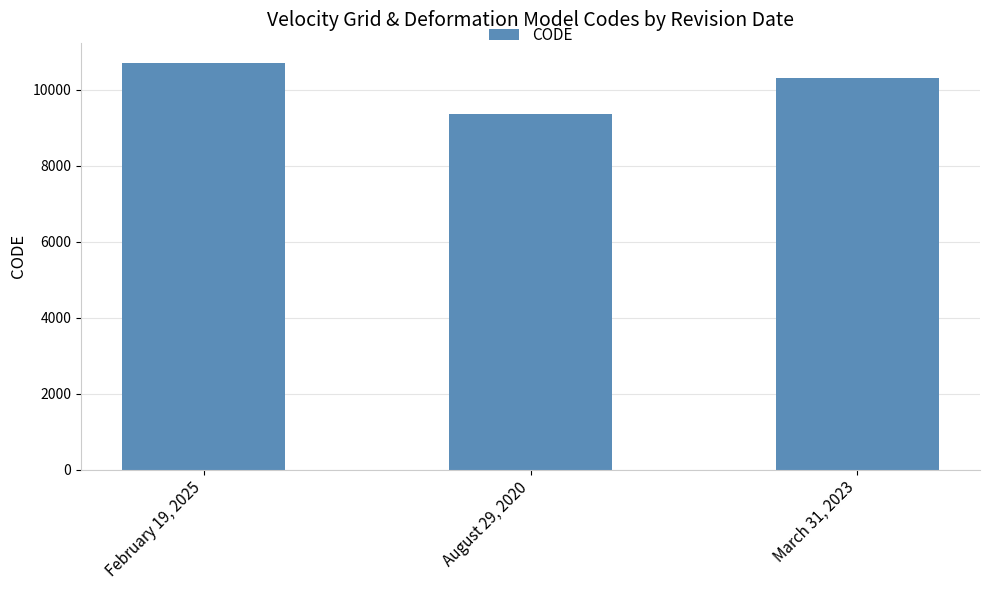

What is the smallest value displayed?

9375